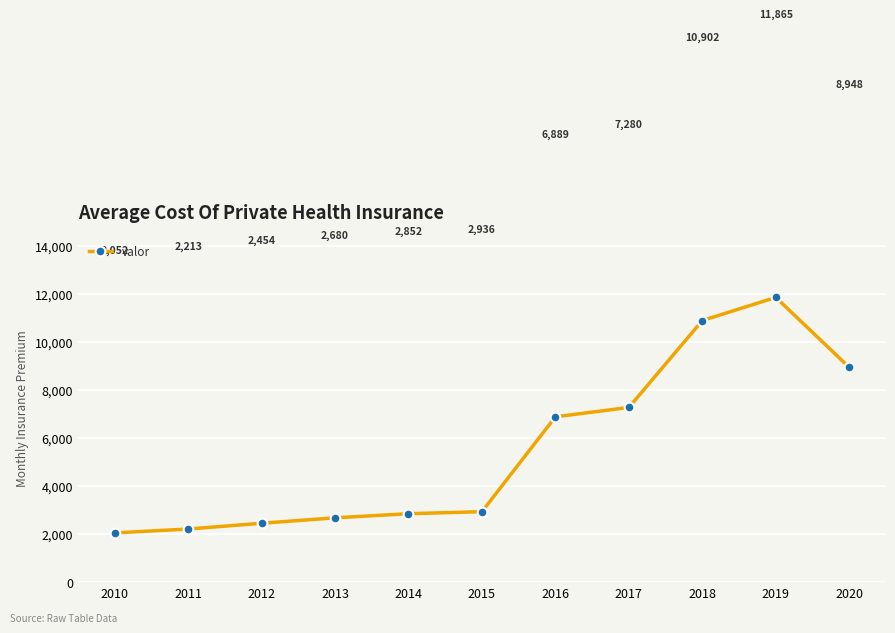

At which label is the value closest to 6958?

2016